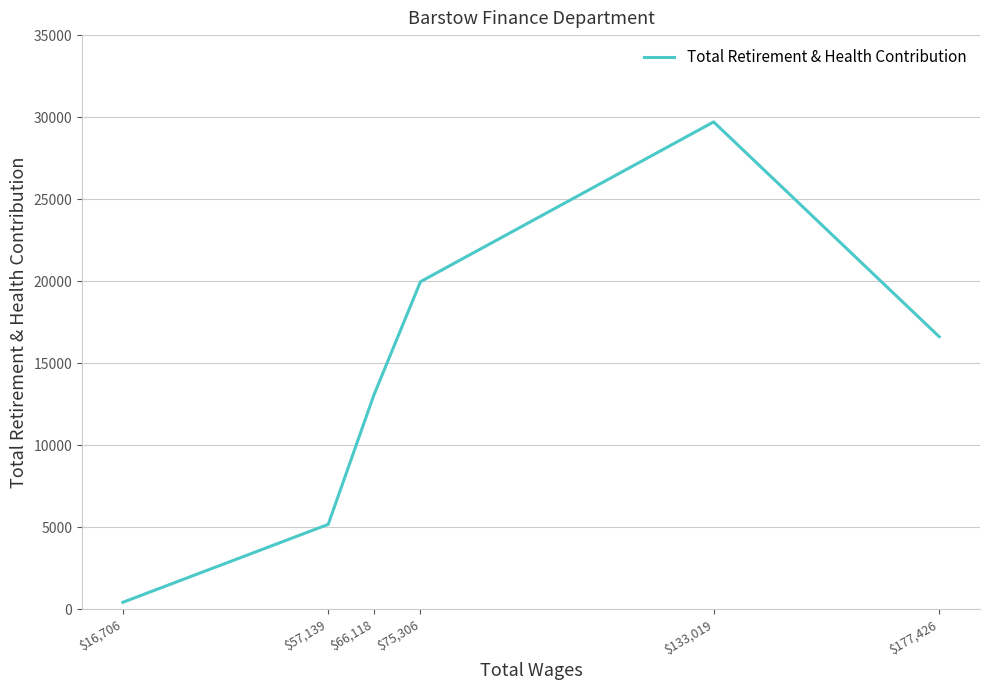

The chart shows a value of 17172 at $133,019. True or false?

False